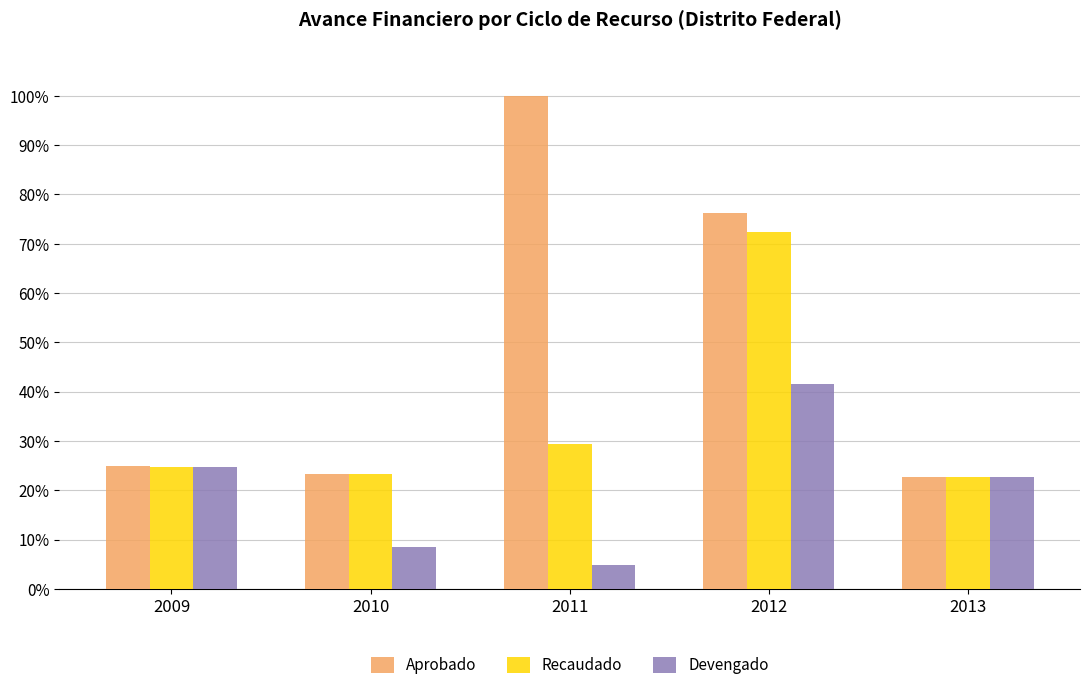

The value of Aprobado at 2012 is 76.3. True or false?

True